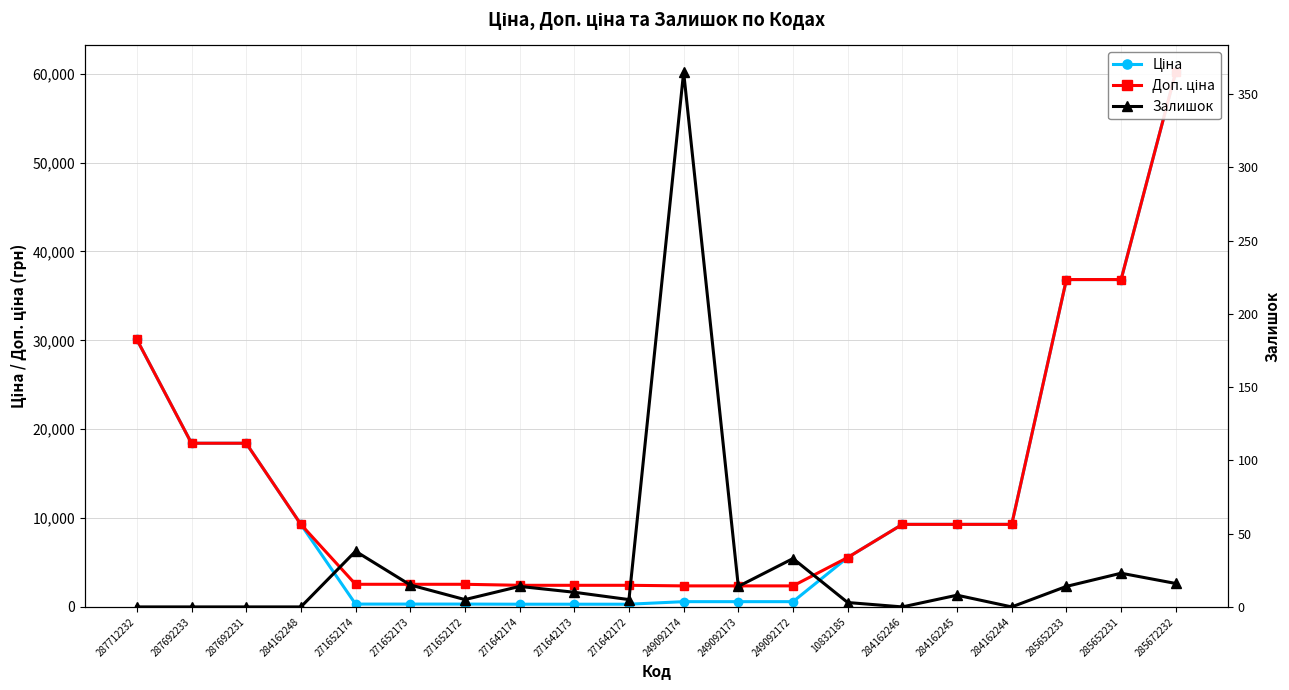

Between 284162248 and 284162245, which series saw the biggest shift?

Залишок